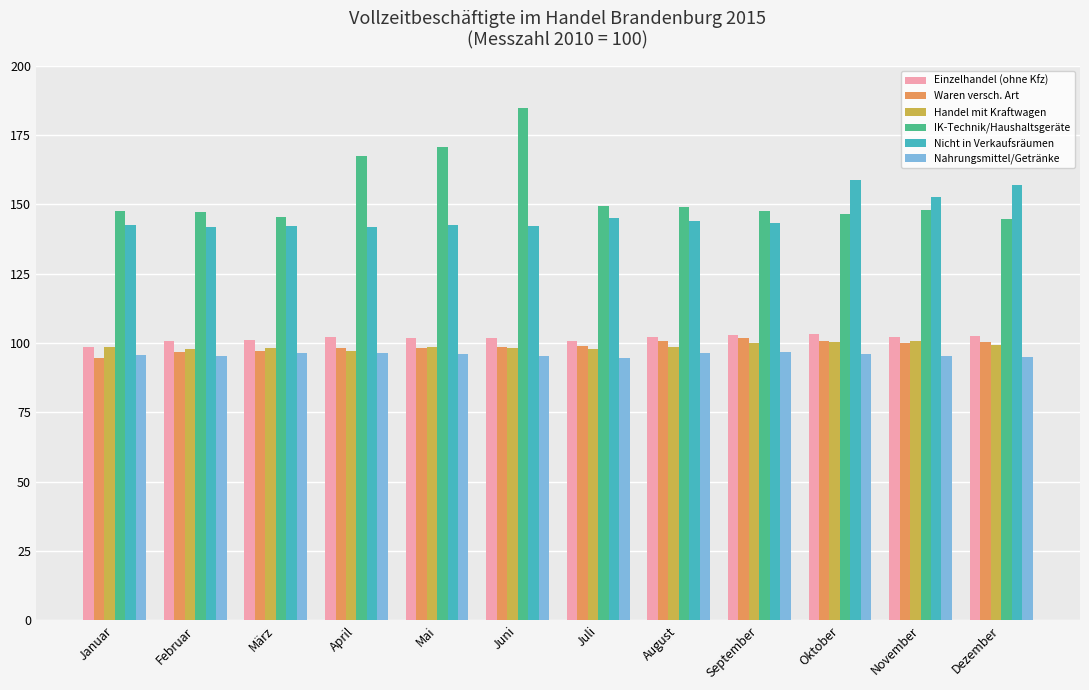

Does the chart contain stacked bars?

No